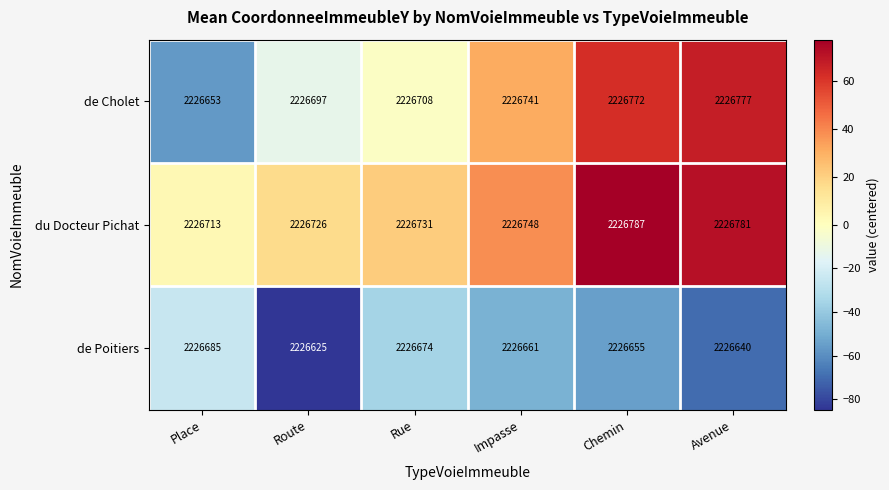

How many series are shown in this chart?

3